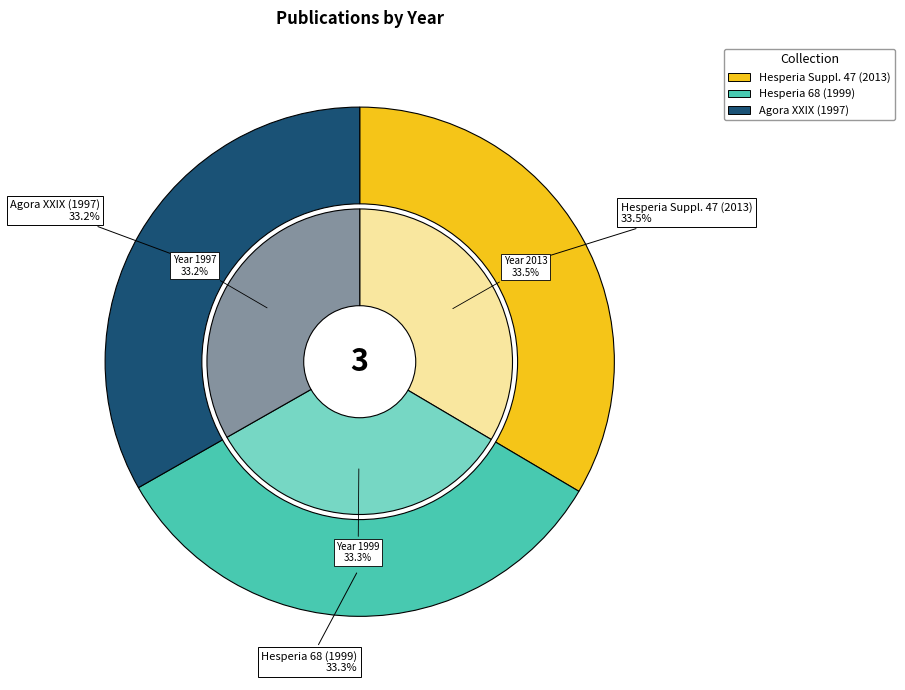

Is it true that Hesperia Suppl. 47 (2013) is 23% of the pie?

False